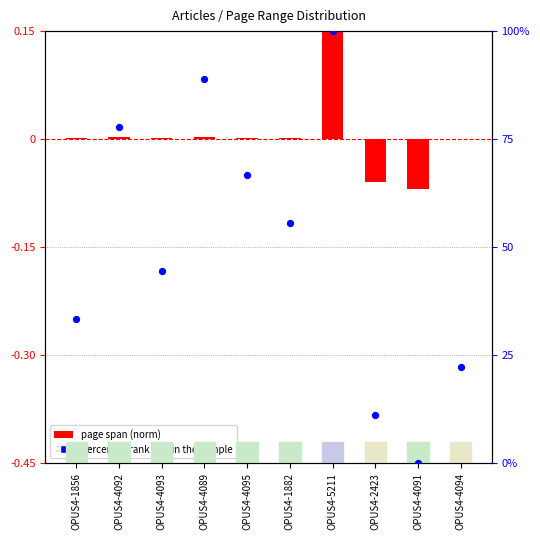

What is the change in value from OPUS4-4089 to OPUS4-2423?

-77.8